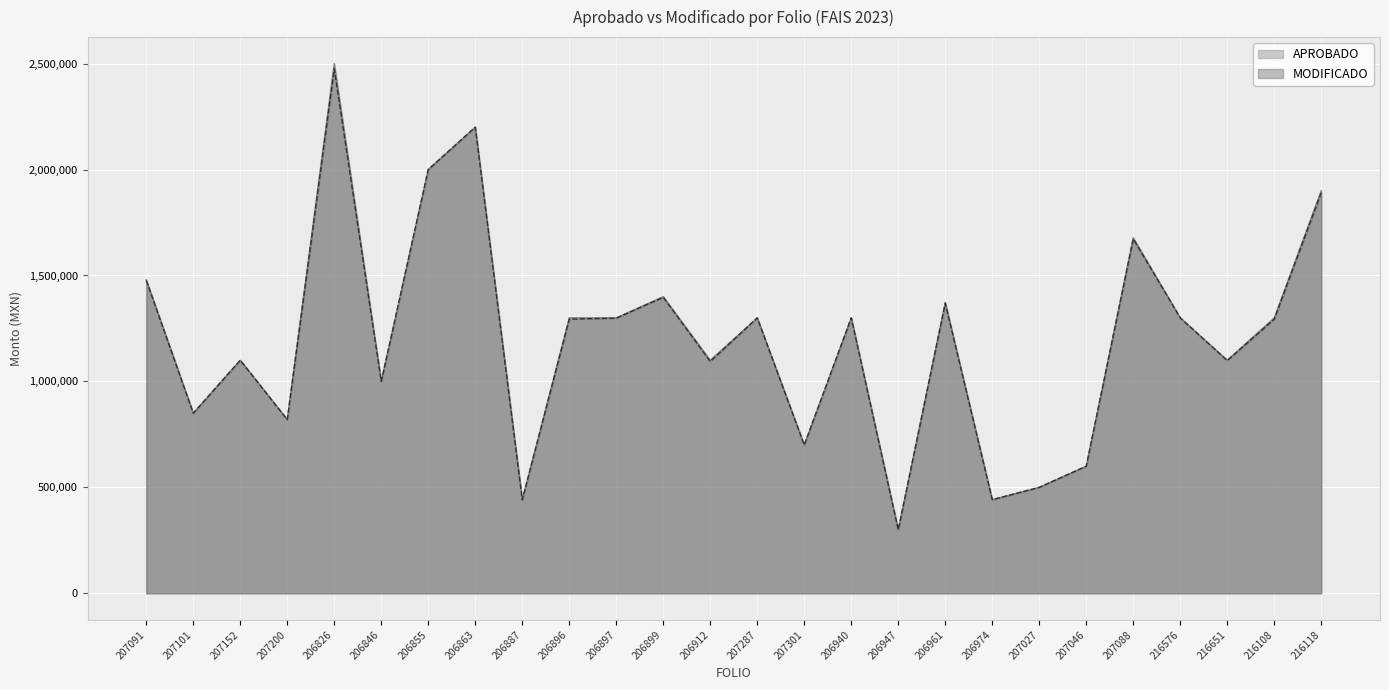

Read the MODIFICADO value at 206947.

300000.0